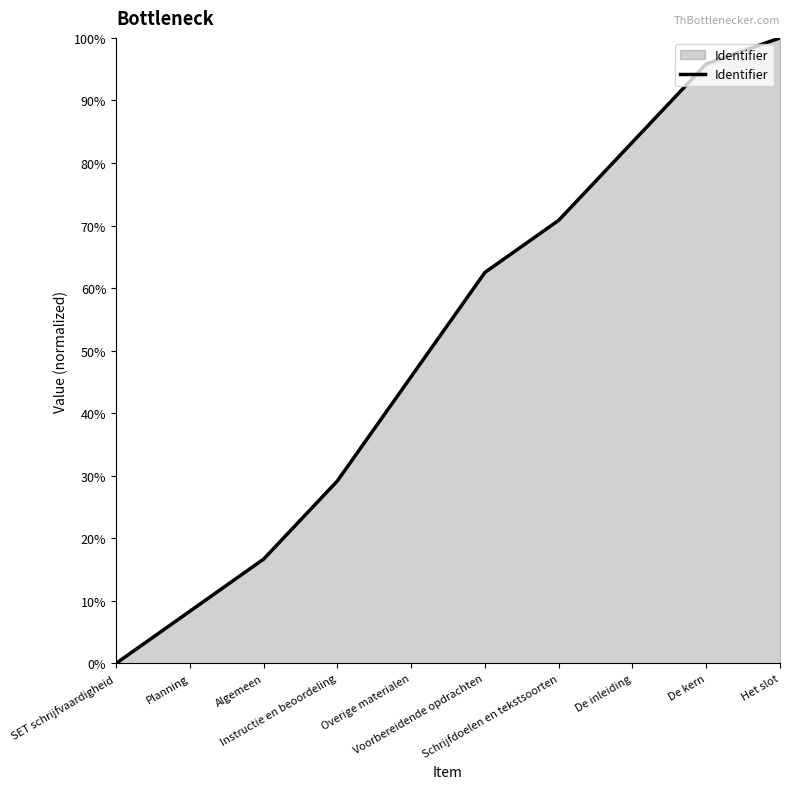

Reading right to left, transcribe all the data shown in this chart.

100.0	95.8	83.3	70.8	62.5	45.8	29.2	16.7	8.3	0.0